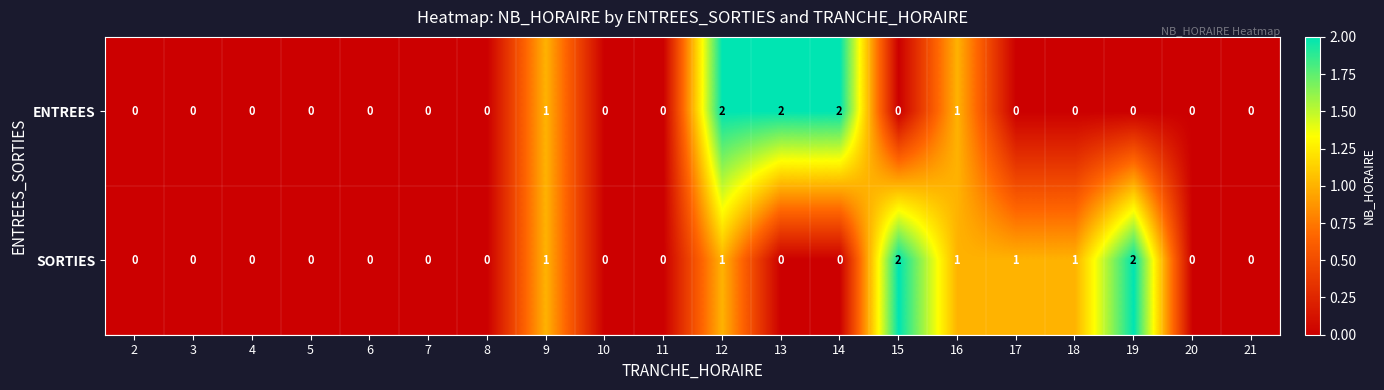

Is it true that ENTREES equals 2 at 9?

False